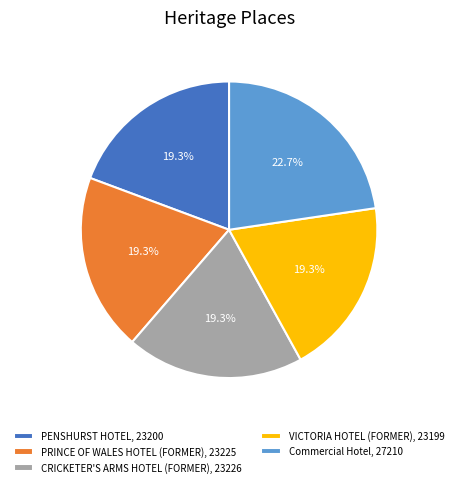

Between Commercial Hotel, 27210 and VICTORIA HOTEL (FORMER), 23199, which is larger?

Commercial Hotel, 27210